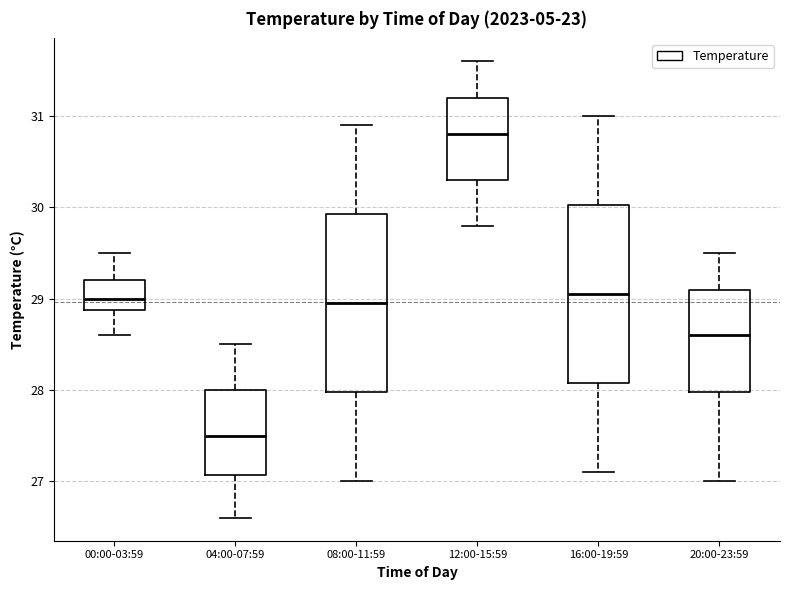

Which box has the highest median line?

12:00-15:59